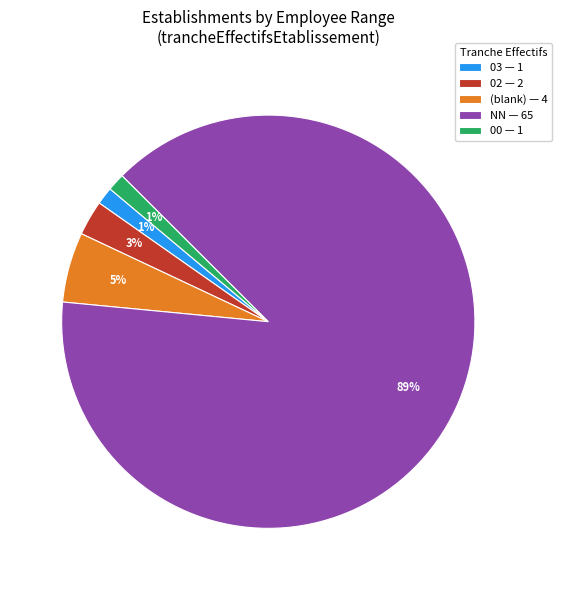

What is the largest slice in the pie chart?

NN — 65